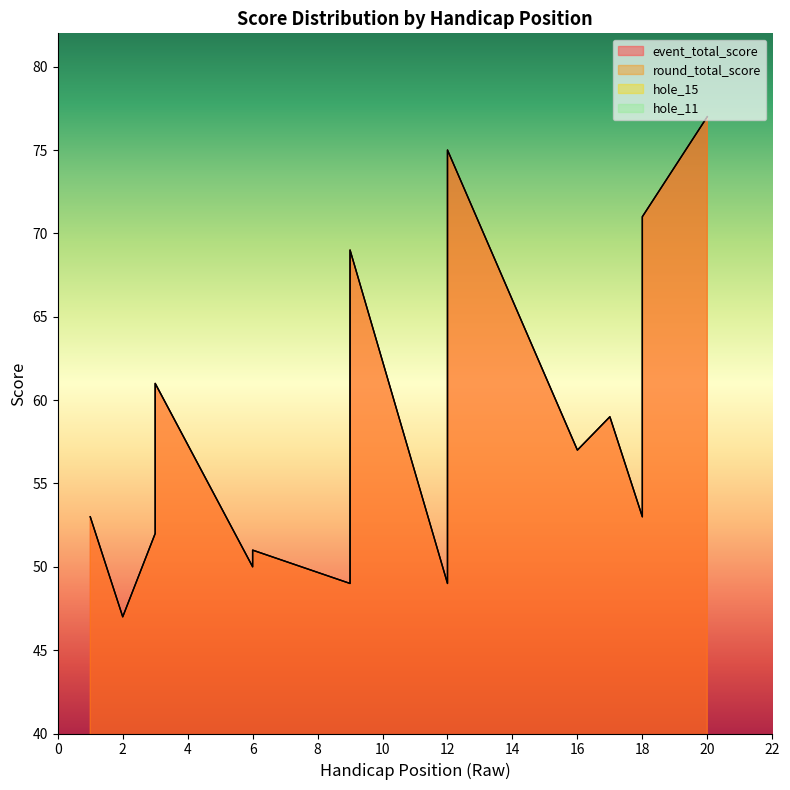

True or false: round_total_score and event_total_score cross at least once.

False